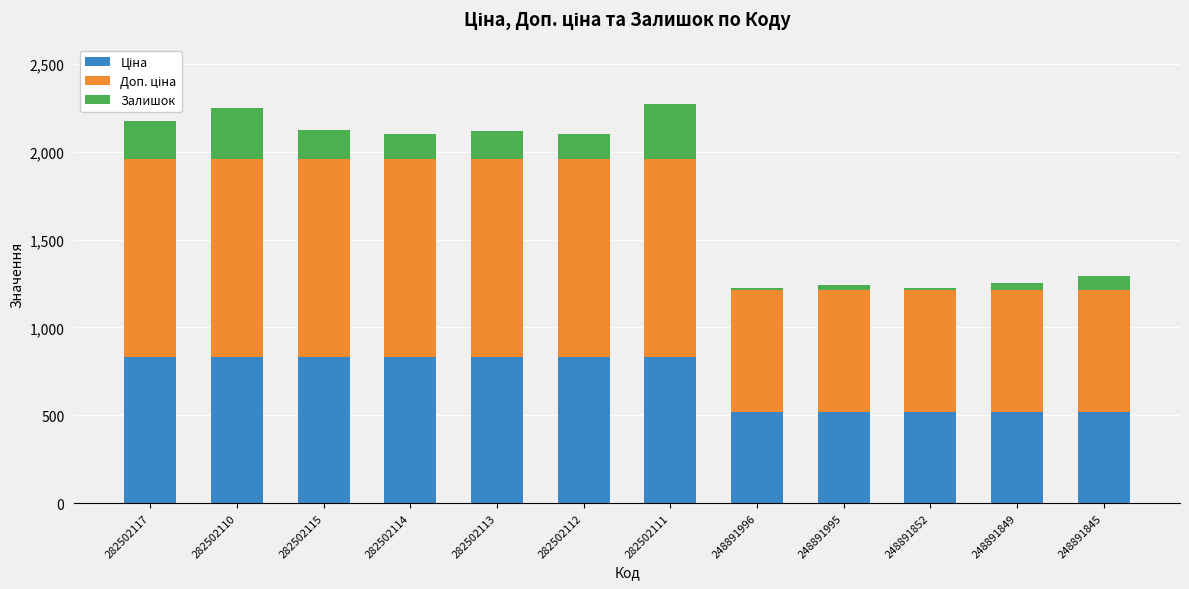

At how many categories does at least one series exceed 212?

12